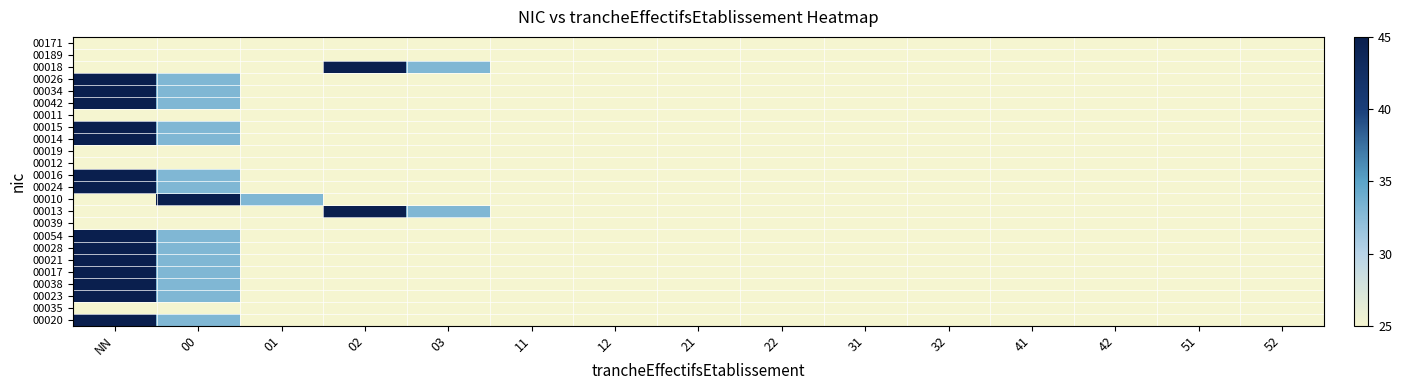

Reading left to right, extract all data points from this chart.

00171: NN=25	00=25	01=25	02=25	03=25	11=25	12=25	21=25	22=25	31=25	32=25	41=25	42=25	51=25	52=25
00189: NN=25	00=25	01=25	02=25	03=25	11=25	12=25	21=25	22=25	31=25	32=25	41=25	42=25	51=25	52=25
00018: NN=25	00=25	01=25	02=45	03=33	11=25	12=25	21=25	22=25	31=25	32=25	41=25	42=25	51=25	52=25
00026: NN=45	00=33	01=25	02=25	03=25	11=25	12=25	21=25	22=25	31=25	32=25	41=25	42=25	51=25	52=25
00034: NN=45	00=33	01=25	02=25	03=25	11=25	12=25	21=25	22=25	31=25	32=25	41=25	42=25	51=25	52=25
00042: NN=45	00=33	01=25	02=25	03=25	11=25	12=25	21=25	22=25	31=25	32=25	41=25	42=25	51=25	52=25
00011: NN=25	00=25	01=25	02=25	03=25	11=25	12=25	21=25	22=25	31=25	32=25	41=25	42=25	51=25	52=25
00015: NN=45	00=33	01=25	02=25	03=25	11=25	12=25	21=25	22=25	31=25	32=25	41=25	42=25	51=25	52=25
00014: NN=45	00=33	01=25	02=25	03=25	11=25	12=25	21=25	22=25	31=25	32=25	41=25	42=25	51=25	52=25
00019: NN=25	00=25	01=25	02=25	03=25	11=25	12=25	21=25	22=25	31=25	32=25	41=25	42=25	51=25	52=25
00012: NN=25	00=25	01=25	02=25	03=25	11=25	12=25	21=25	22=25	31=25	32=25	41=25	42=25	51=25	52=25
00016: NN=45	00=33	01=25	02=25	03=25	11=25	12=25	21=25	22=25	31=25	32=25	41=25	42=25	51=25	52=25
00024: NN=45	00=33	01=25	02=25	03=25	11=25	12=25	21=25	22=25	31=25	32=25	41=25	42=25	51=25	52=25
00010: NN=25	00=45	01=33	02=25	03=25	11=25	12=25	21=25	22=25	31=25	32=25	41=25	42=25	51=25	52=25
00013: NN=25	00=25	01=25	02=45	03=33	11=25	12=25	21=25	22=25	31=25	32=25	41=25	42=25	51=25	52=25
00039: NN=25	00=25	01=25	02=25	03=25	11=25	12=25	21=25	22=25	31=25	32=25	41=25	42=25	51=25	52=25
00054: NN=45	00=33	01=25	02=25	03=25	11=25	12=25	21=25	22=25	31=25	32=25	41=25	42=25	51=25	52=25
00028: NN=45	00=33	01=25	02=25	03=25	11=25	12=25	21=25	22=25	31=25	32=25	41=25	42=25	51=25	52=25
00021: NN=45	00=33	01=25	02=25	03=25	11=25	12=25	21=25	22=25	31=25	32=25	41=25	42=25	51=25	52=25
00017: NN=45	00=33	01=25	02=25	03=25	11=25	12=25	21=25	22=25	31=25	32=25	41=25	42=25	51=25	52=25
00038: NN=45	00=33	01=25	02=25	03=25	11=25	12=25	21=25	22=25	31=25	32=25	41=25	42=25	51=25	52=25
00023: NN=45	00=33	01=25	02=25	03=25	11=25	12=25	21=25	22=25	31=25	32=25	41=25	42=25	51=25	52=25
00035: NN=25	00=25	01=25	02=25	03=25	11=25	12=25	21=25	22=25	31=25	32=25	41=25	42=25	51=25	52=25
00020: NN=45	00=33	01=25	02=25	03=25	11=25	12=25	21=25	22=25	31=25	32=25	41=25	42=25	51=25	52=25